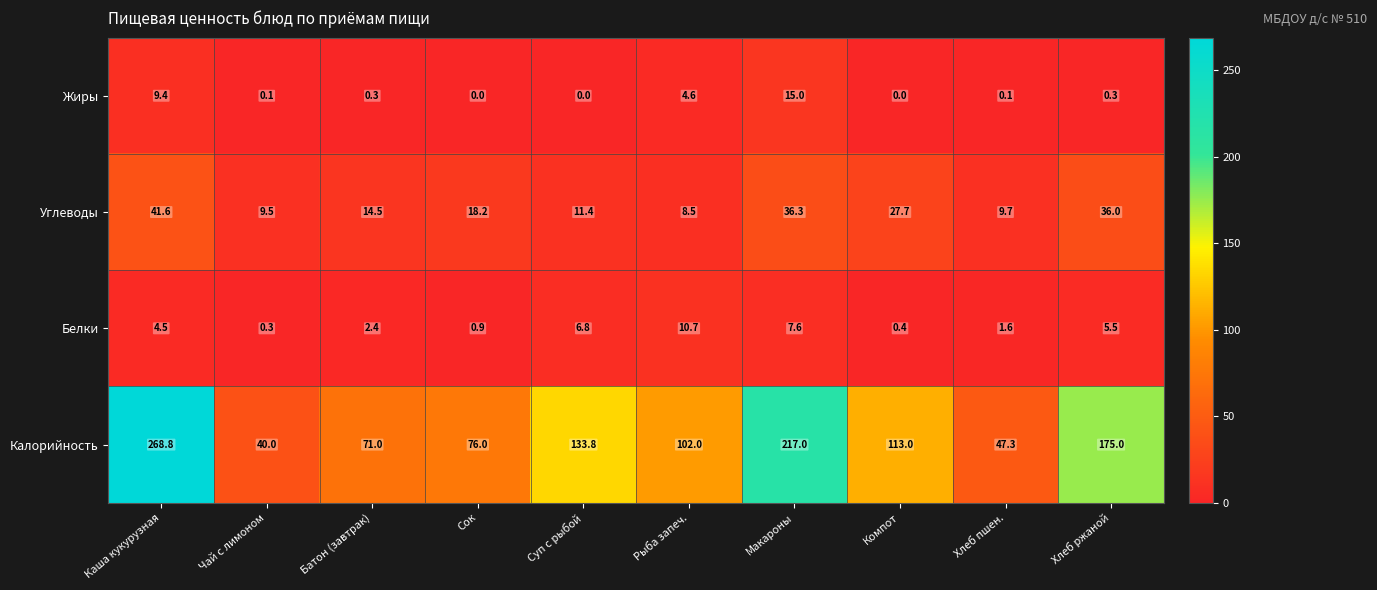

Is it true that Белки equals 2.4 at Батон (завтрак)?

True